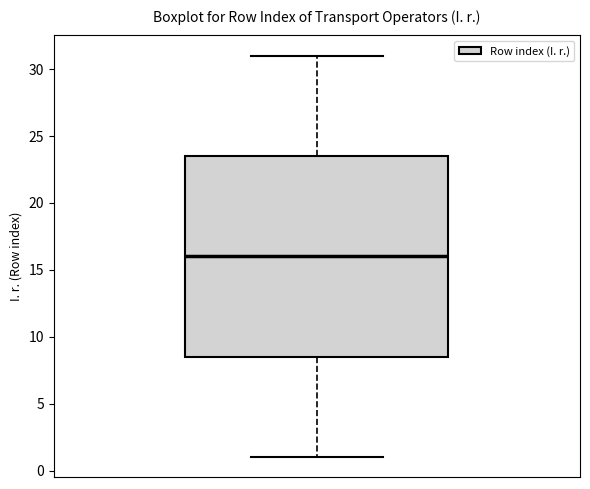

Transcribe this box plot: give where the median line is, the range the box spans, and where the two whiskers end, as read against the y-axis. The values are not printed on the chart, so give them approximately, as read against the axis.

median 16.0, box 8.5 to 23.5, whiskers 1.0 to 31.0